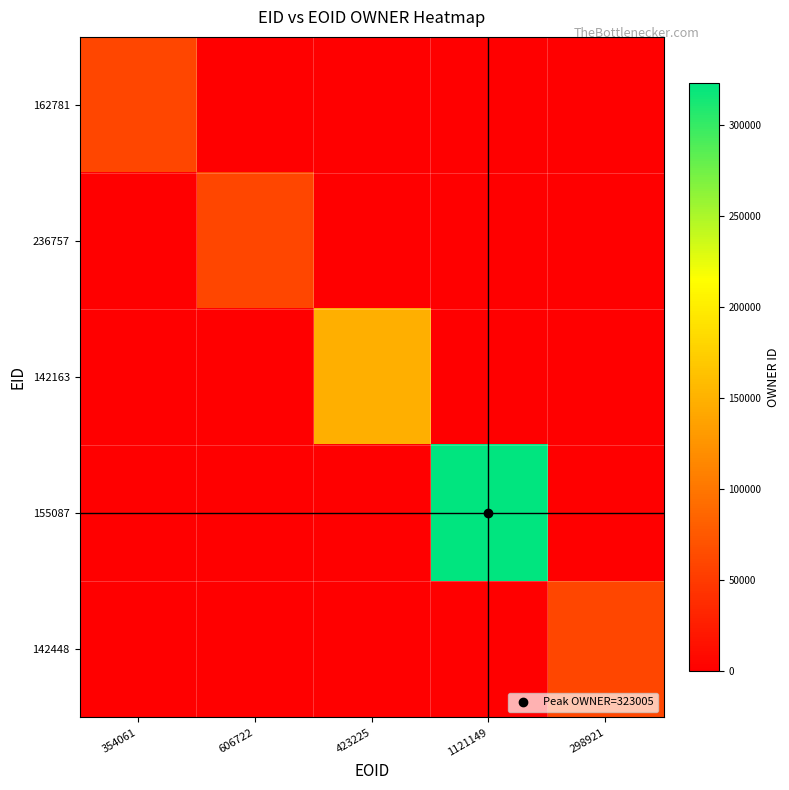

At how many categories does at least one series exceed 307?

5